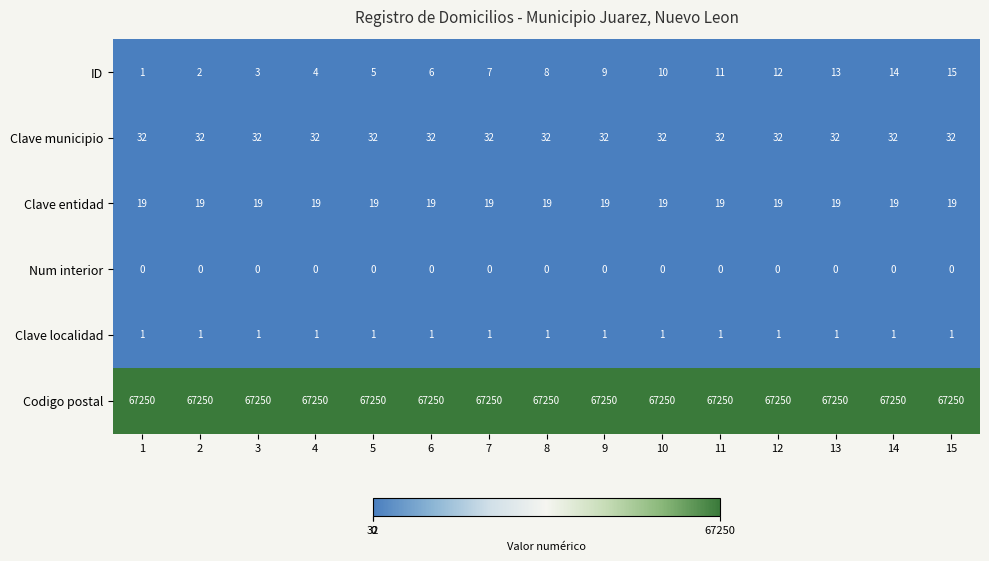

List the series in order of their peak value, lowest first.

Num interior, Clave localidad, ID, Clave entidad, Clave municipio, Codigo postal